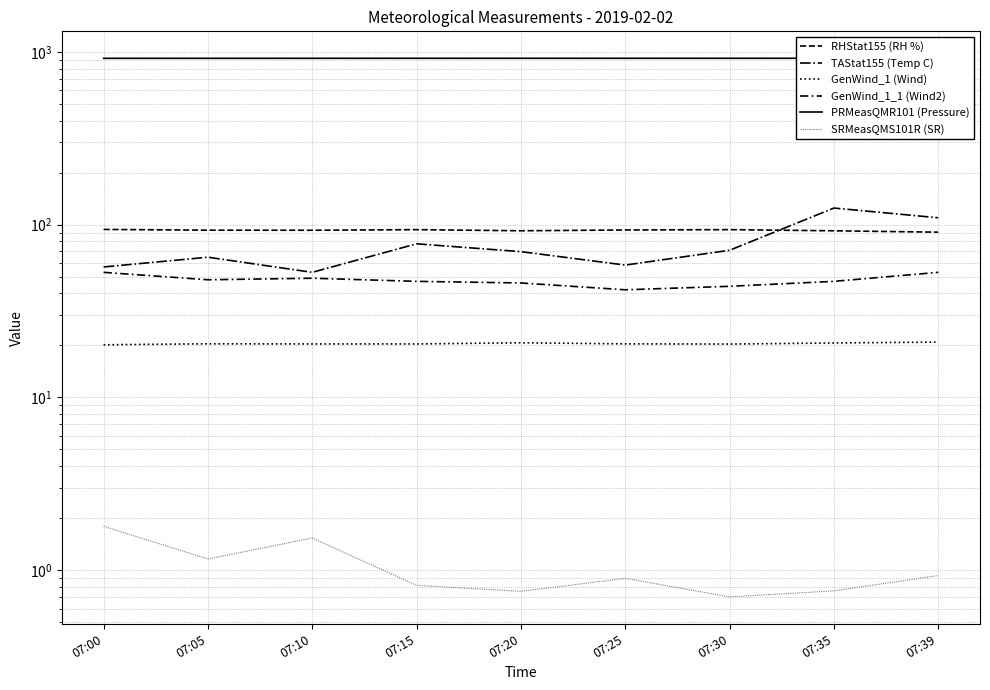

True or false: RHStat155 (RH %) and PRMeasQMR101 (Pressure) intersect in this chart.

False